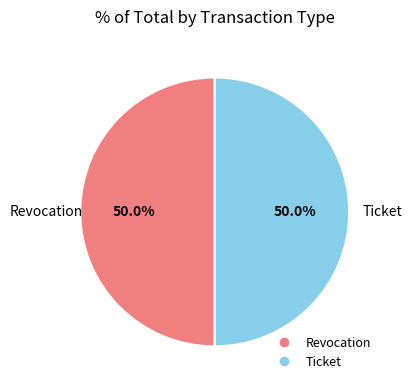

Combined, what portion of the pie is Revocation and Ticket?

100.0%